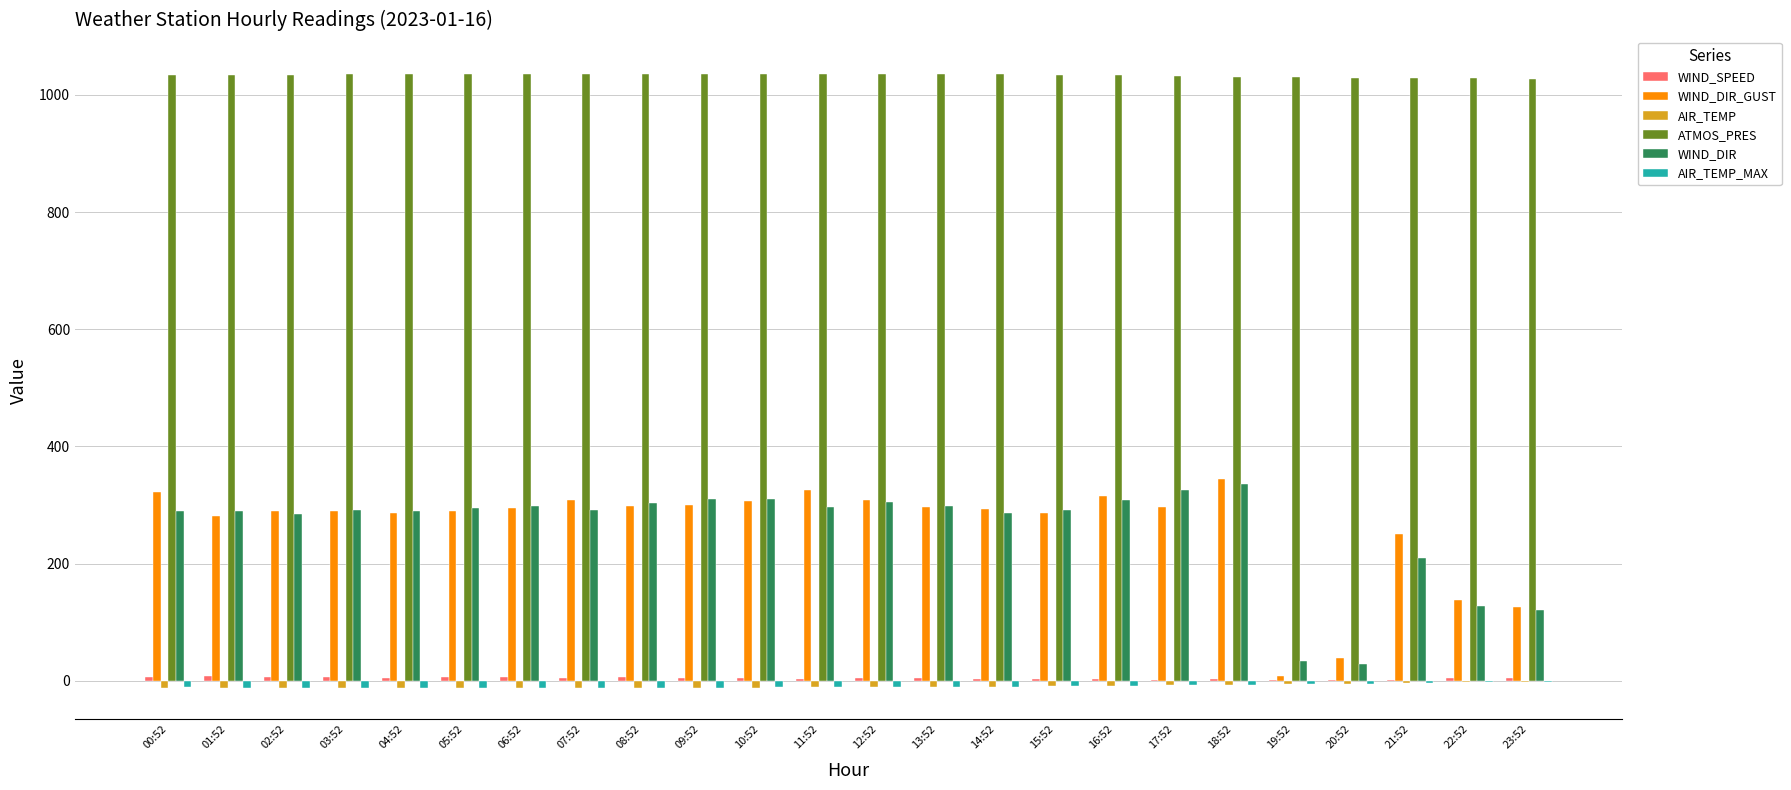

Which series has the largest total across all categories?

ATMOS_PRES